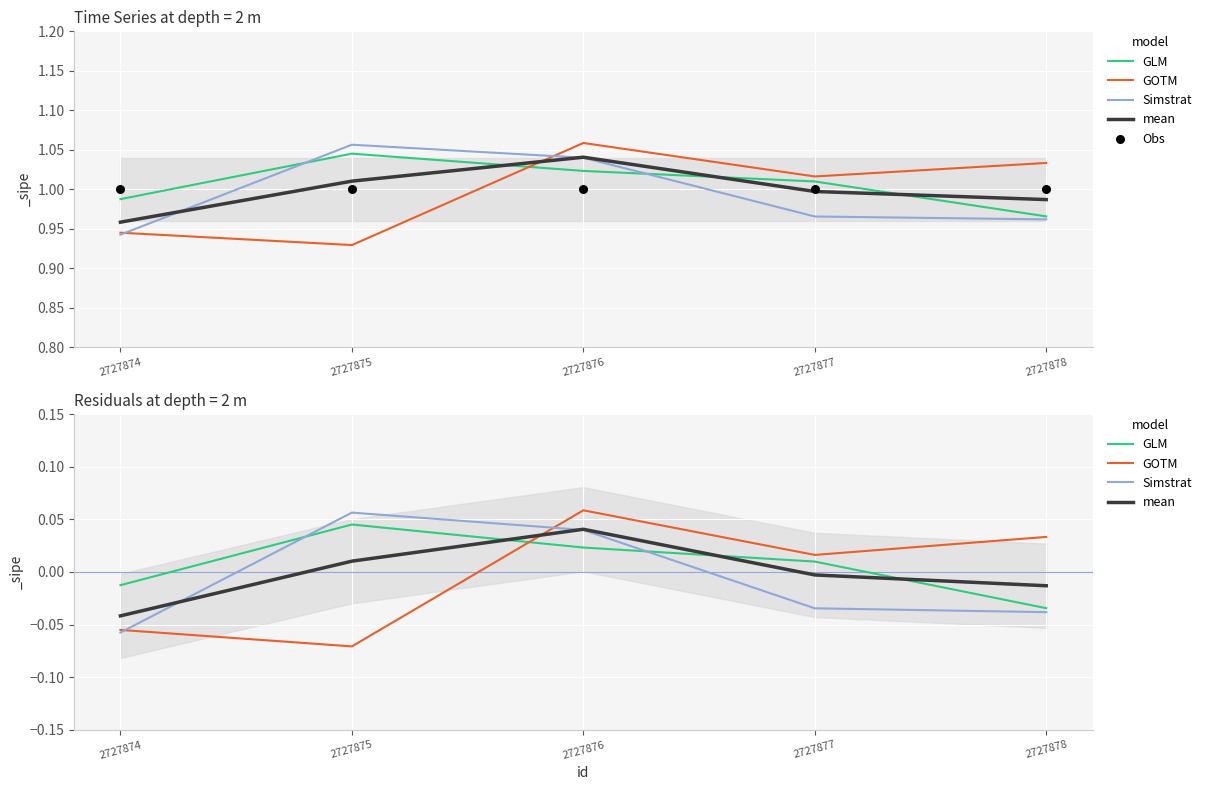

At which category is the sum across all series the highest?

2727876